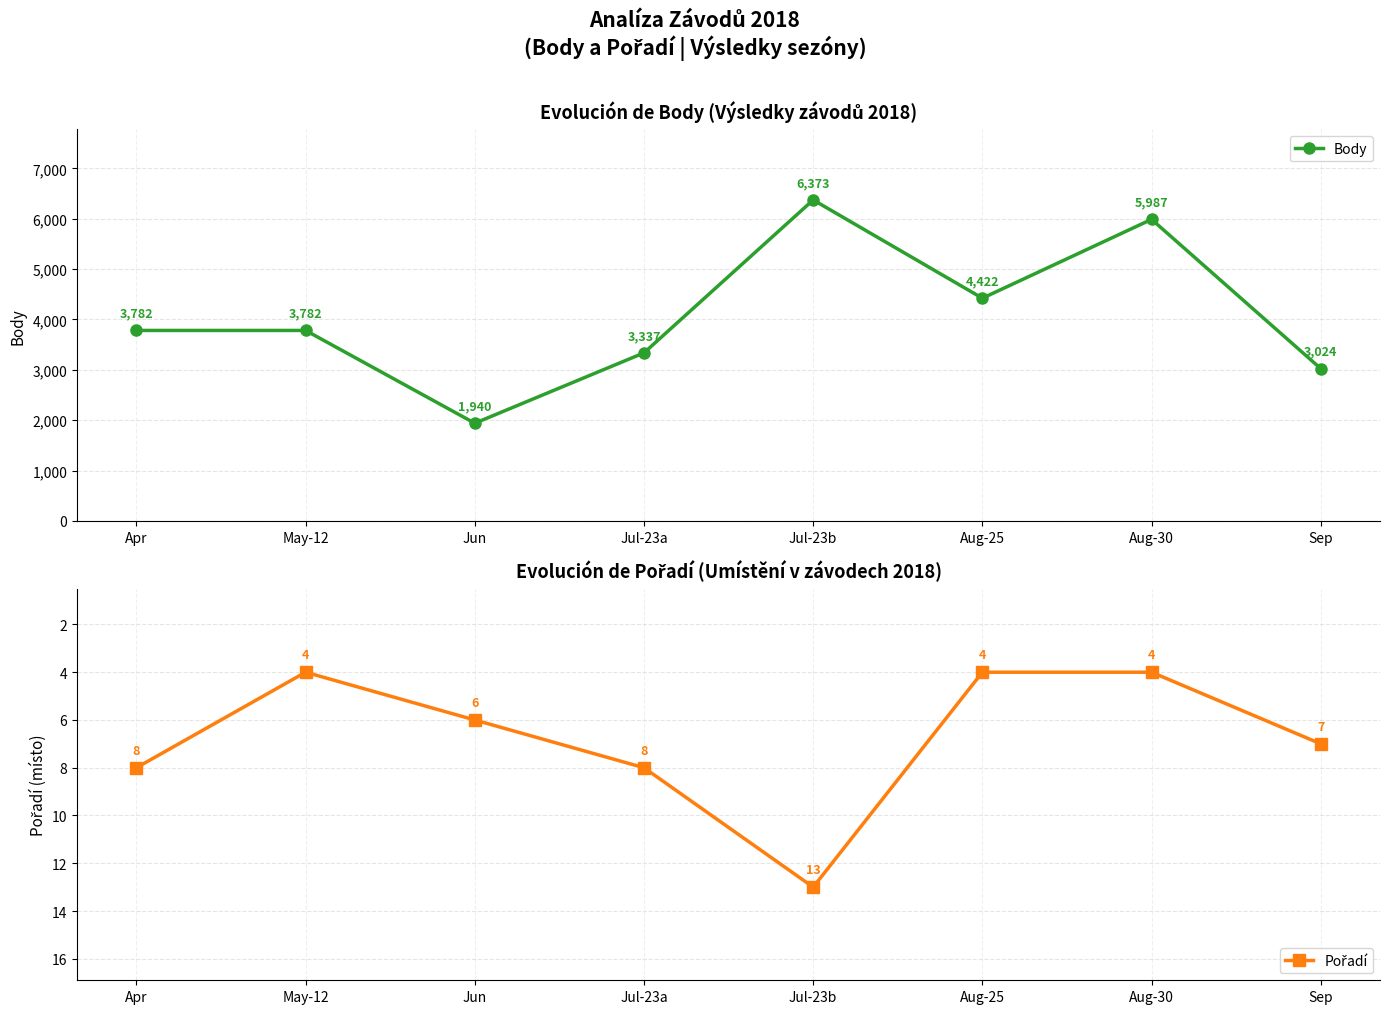

What is the minimum value for Body?

1940